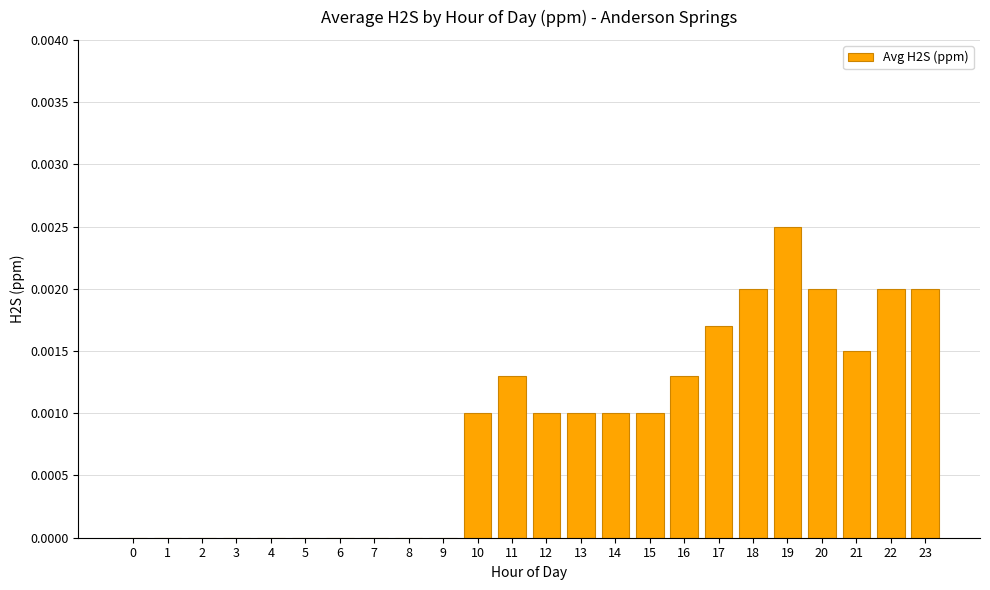

The value at 7 is 0.0. True or false?

True